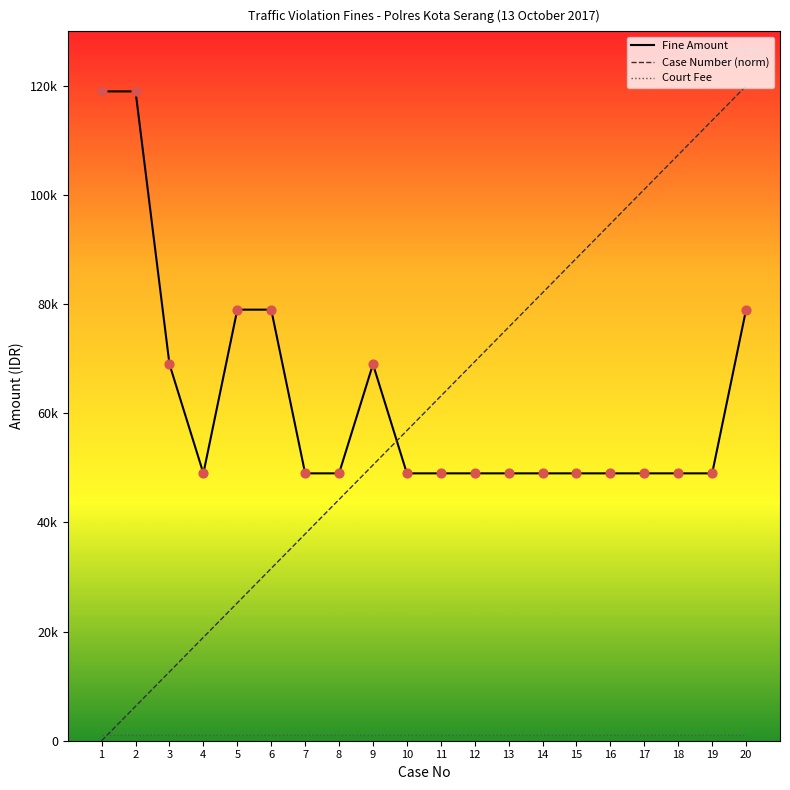

At how many categories does at least one series exceed 28626?

20